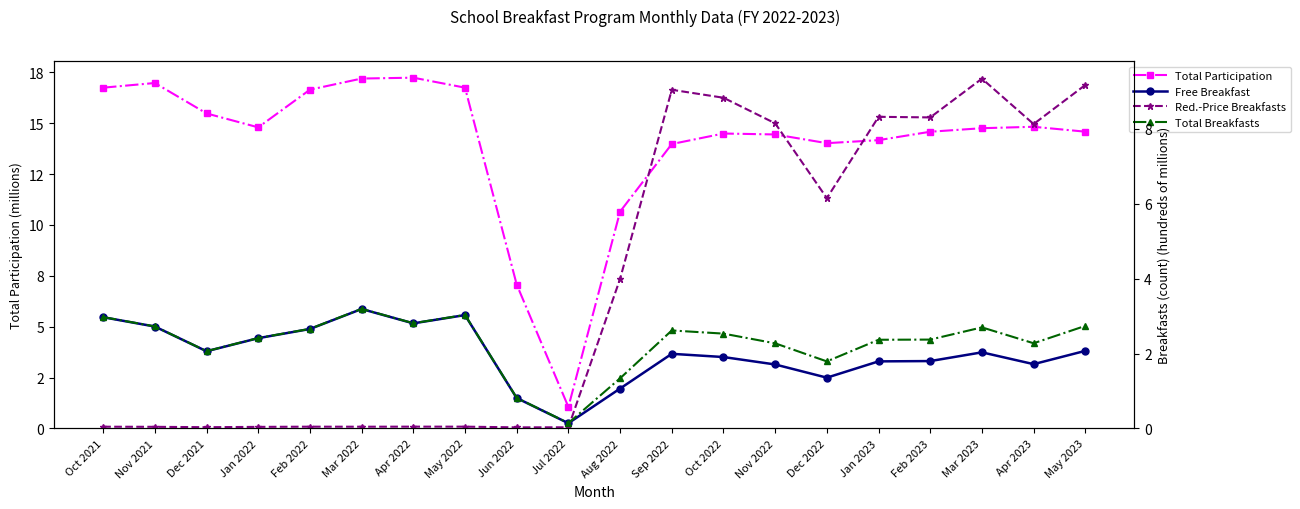

Which category has the lowest value in the Red.-Price Breakfasts series?

Jun 2022